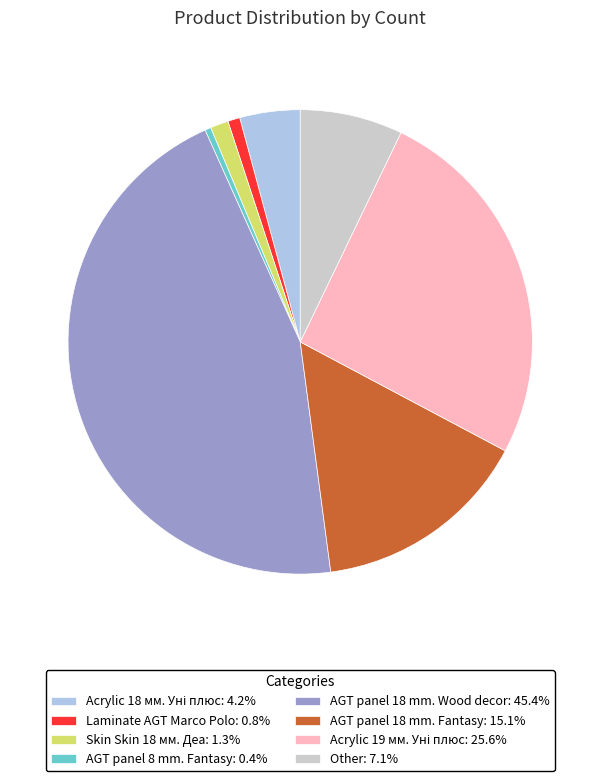

Is there any slice that represents more than half of the pie?

No